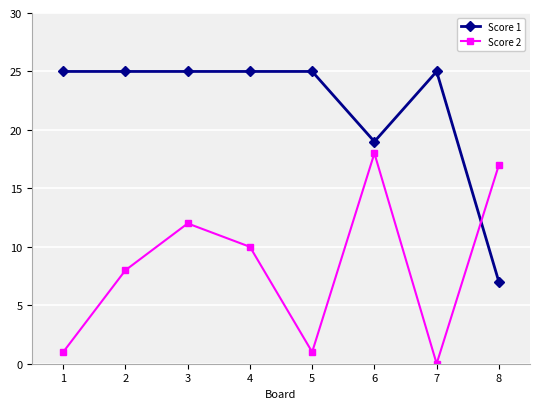

Rank the series by their average value, from lowest to highest.

Score 2, Score 1